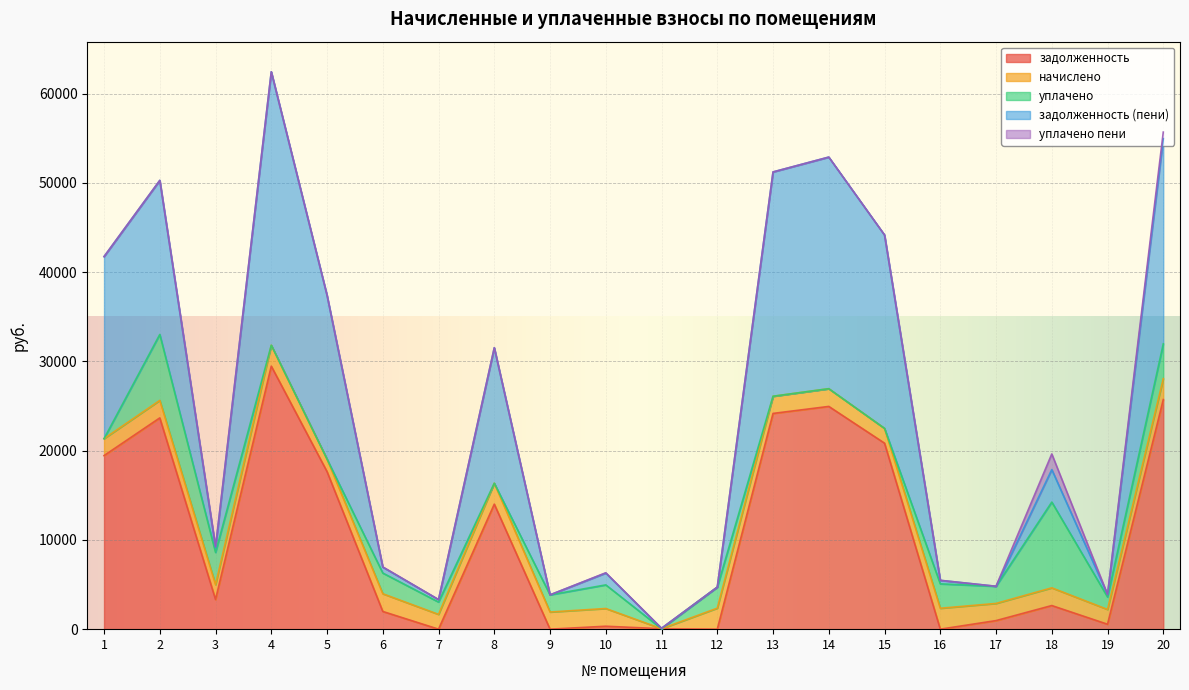

What is the difference between the задолженность (пени) values at 13 and 16?

24746.4